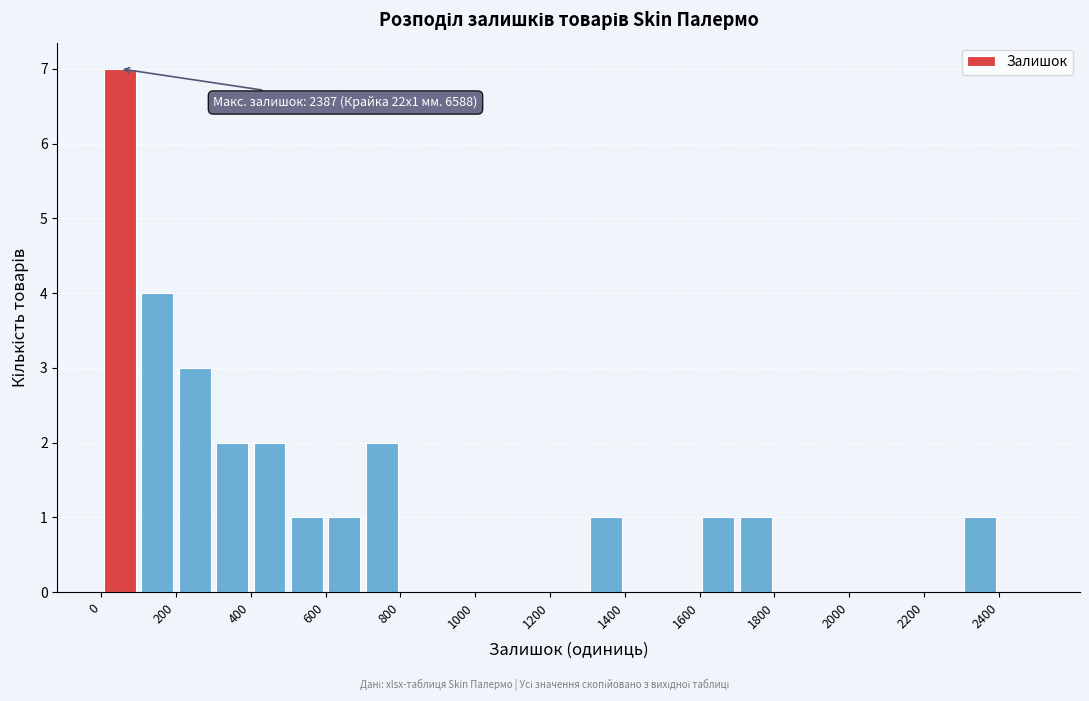

Which range on the x-axis has the tallest bar?

0 to 100